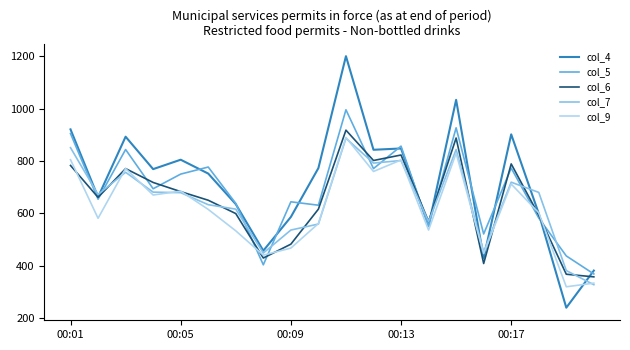

What is the average value of the col_4 series?

714